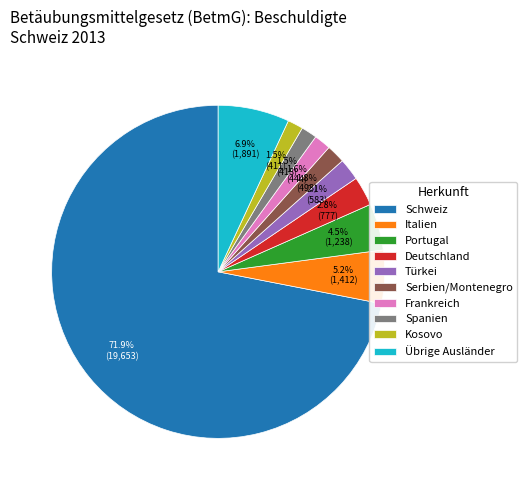

Which category has the biggest portion of the pie?

Schweiz